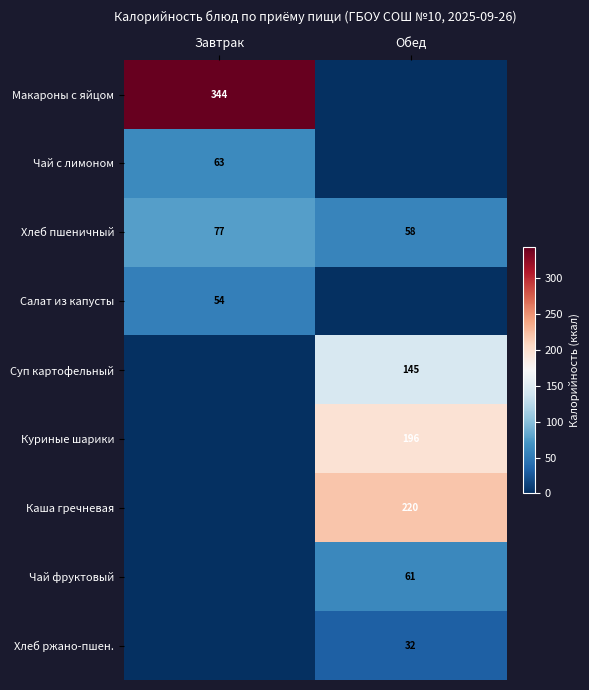

The value of Салат из капусты at Завтрак is 54. True or false?

True